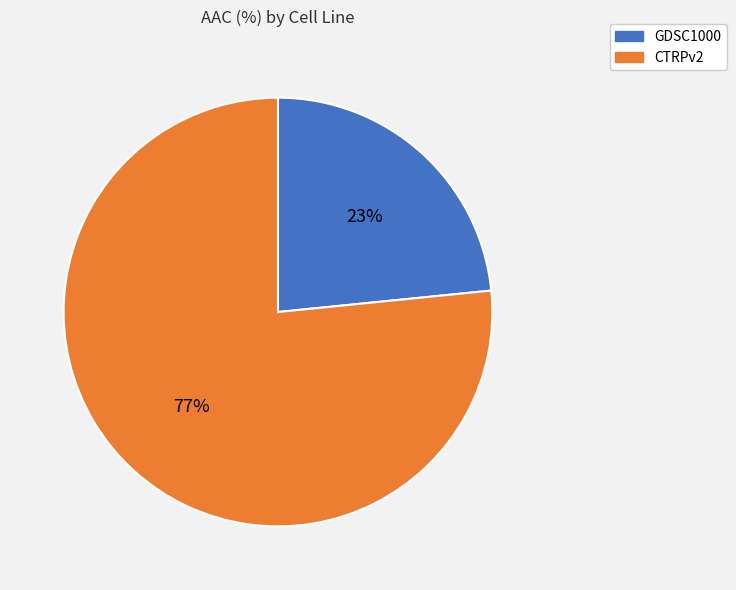

Approximately how many times larger is the value at CTRPv2 compared to GDSC1000?

3.3